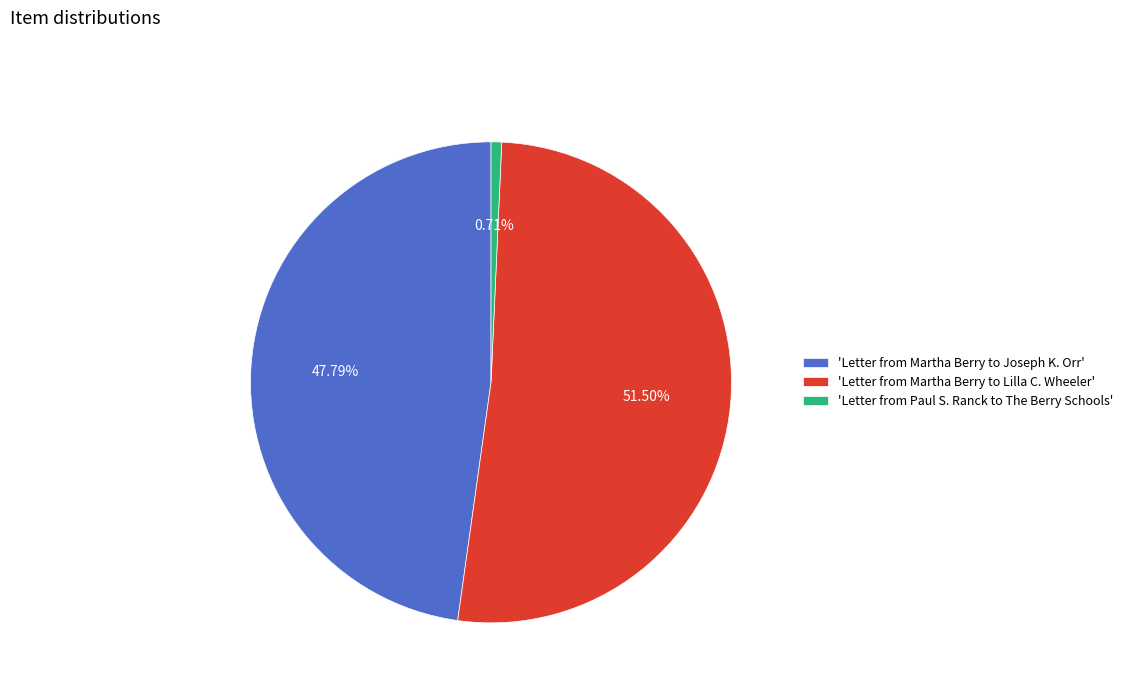

Which has a higher value, 'Letter from Martha Berry to Lilla C. Wheeler' or 'Letter from Paul S. Ranck to The Berry Schools'?

'Letter from Martha Berry to Lilla C. Wheeler'